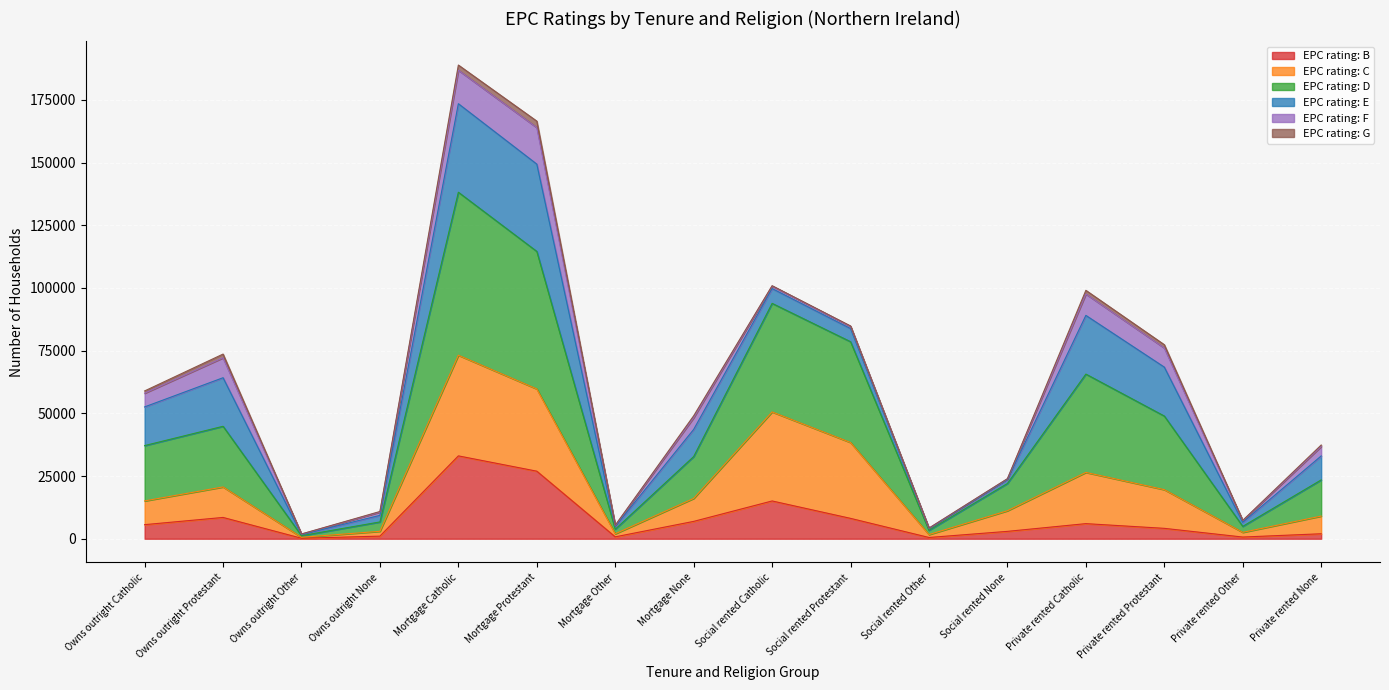

What is the maximum value for EPC rating: B?

33046